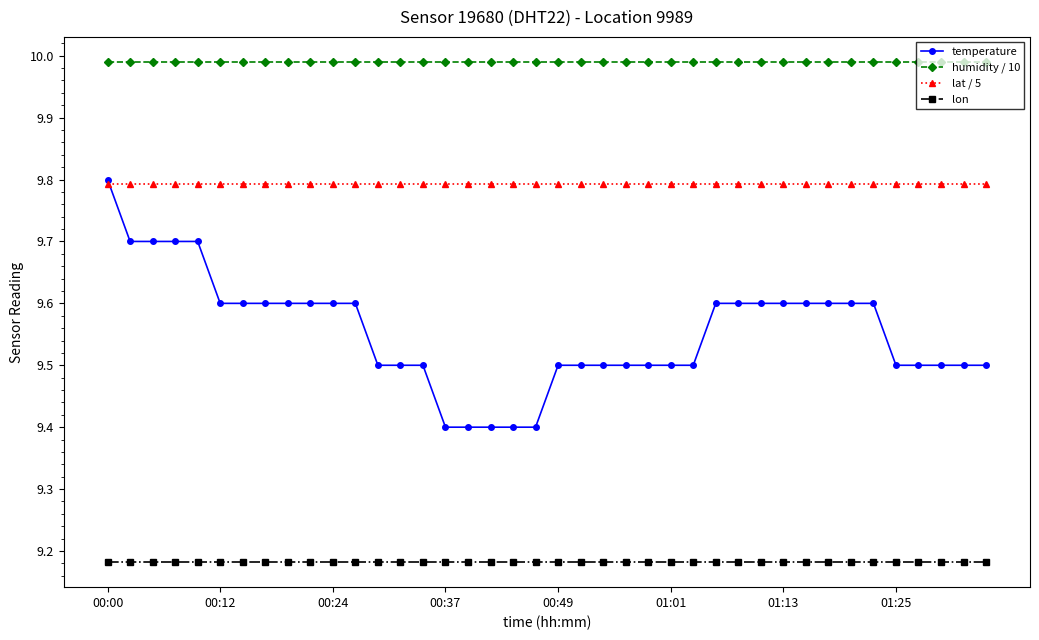

Rank the series by their average value, from lowest to highest.

lon, temperature, lat / 5, humidity / 10